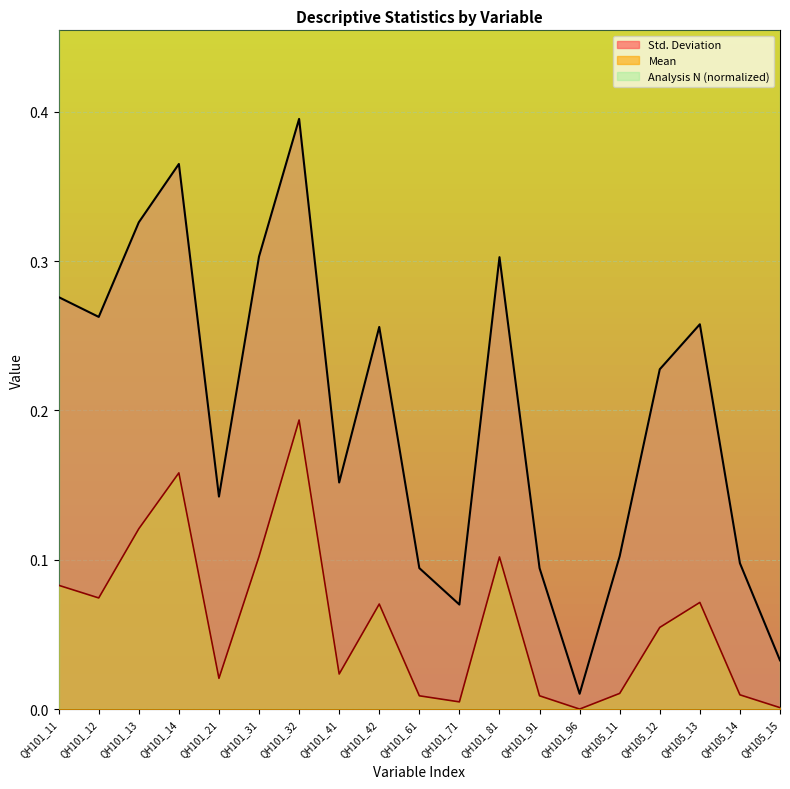

True or false: Mean and Std. Deviation cross at least once.

False